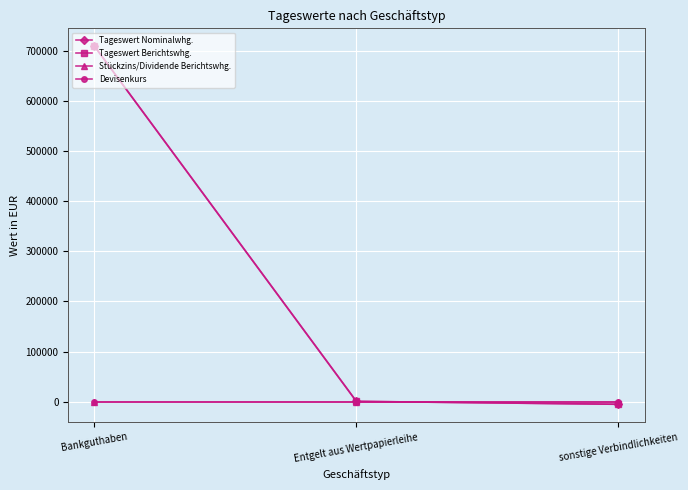

Does the chart have visible grid lines?

Yes